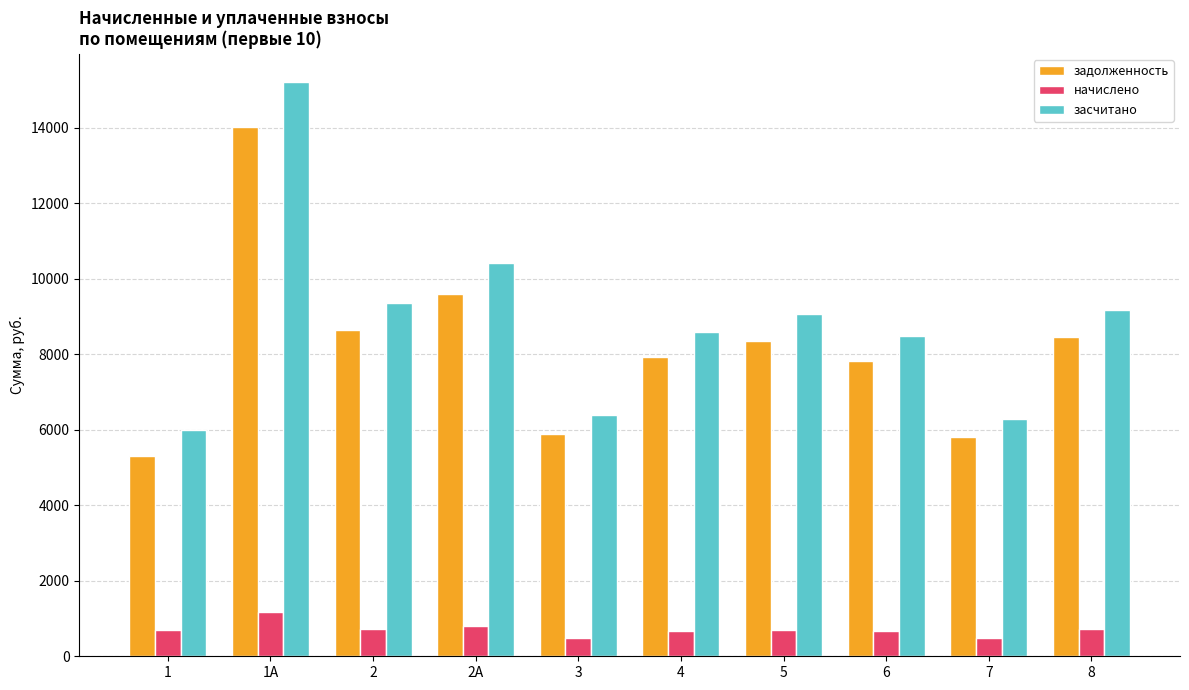

At which label does засчитано first exceed 9056?

1А